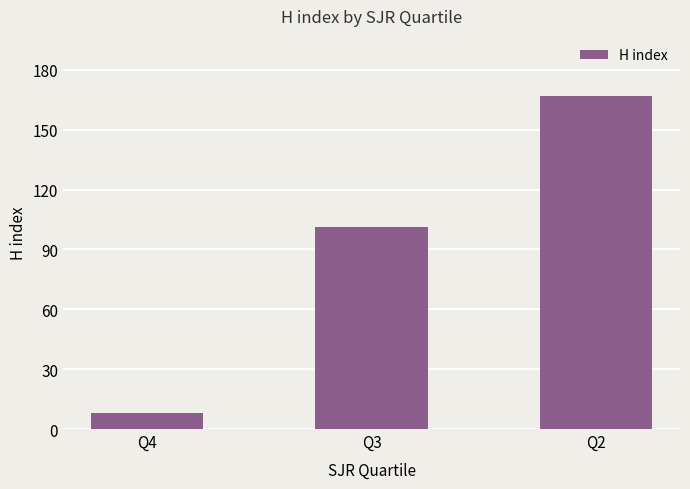

Rank the categories by value from lowest to highest.

Q4, Q3, Q2